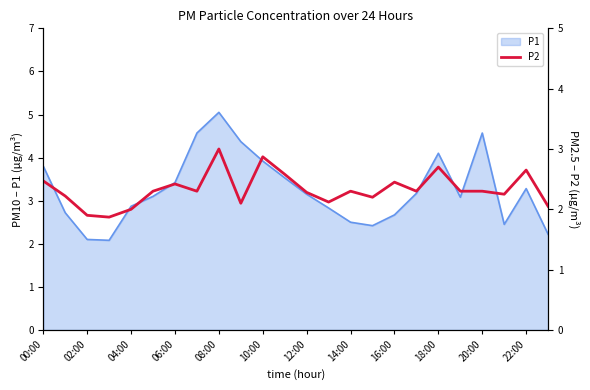

What is the minimum value for P1?

2.1